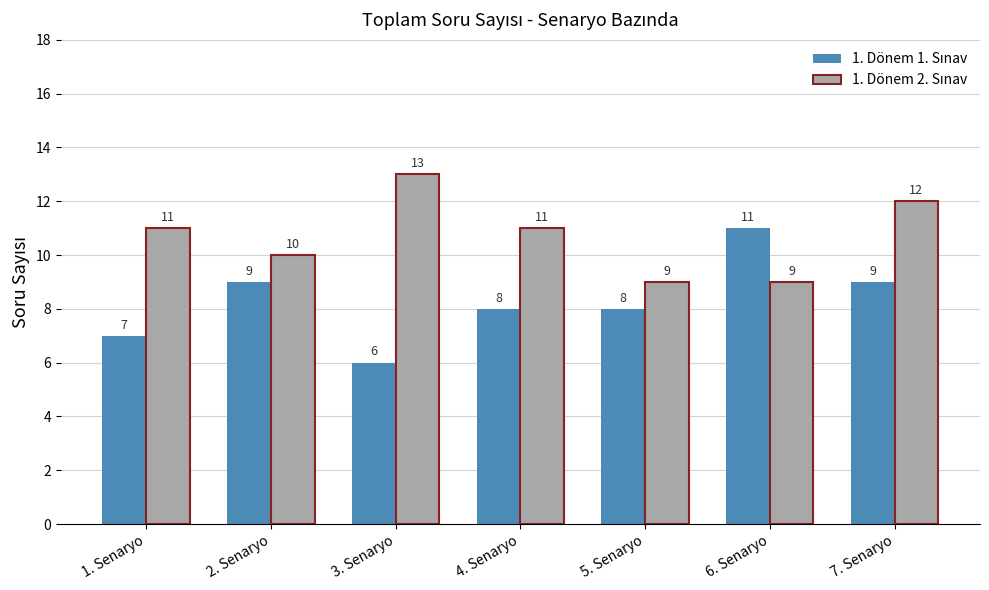

What is the label of the 3rd bar from the right?

5. Senaryo